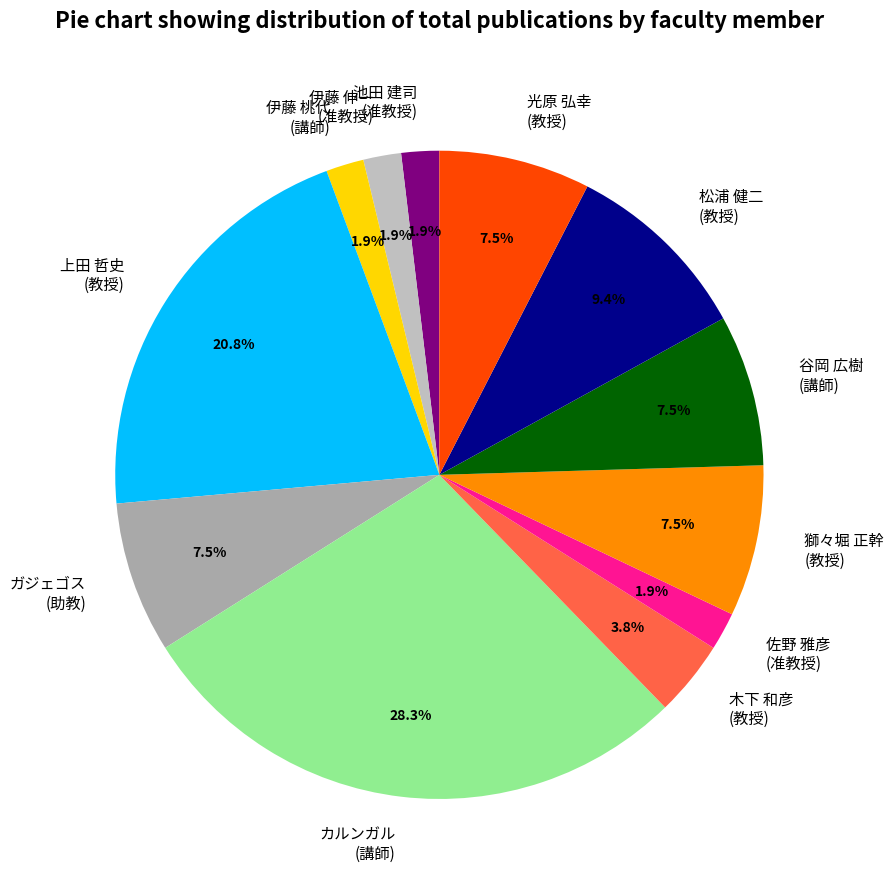

What is the largest slice in the pie chart?

カルンガル (講師)